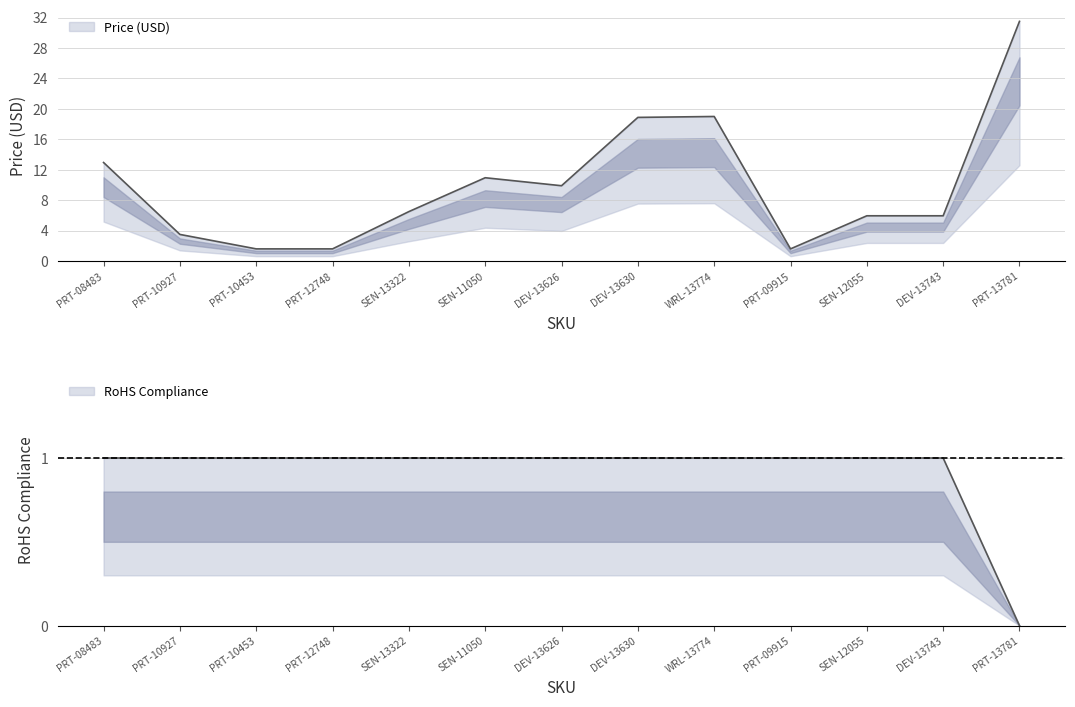

True or false: Price (USD) has a value of 0.3 at PRT-09915.

False